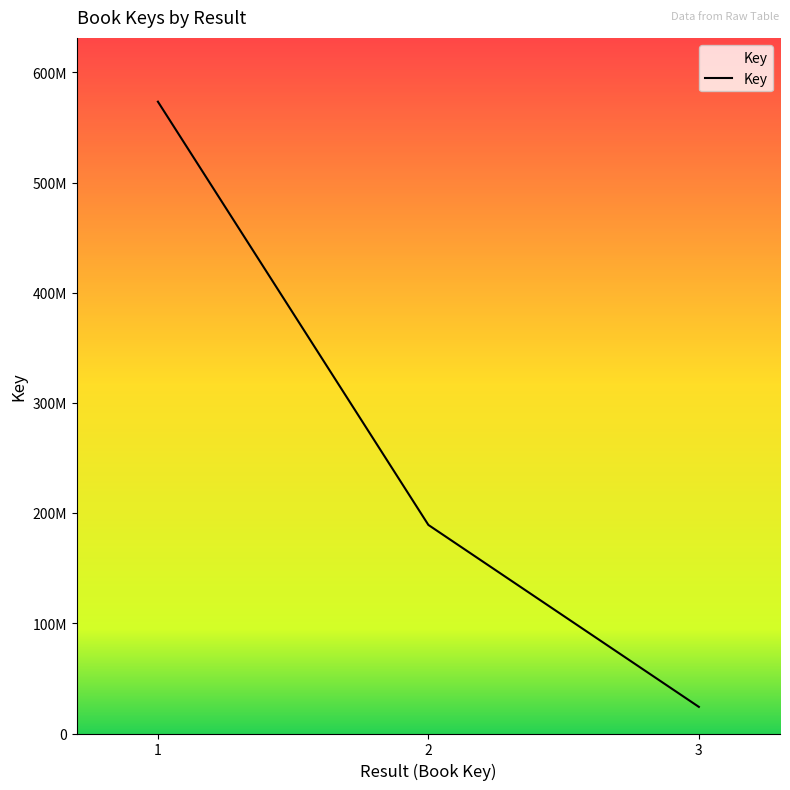

Does the chart have visible grid lines?

No